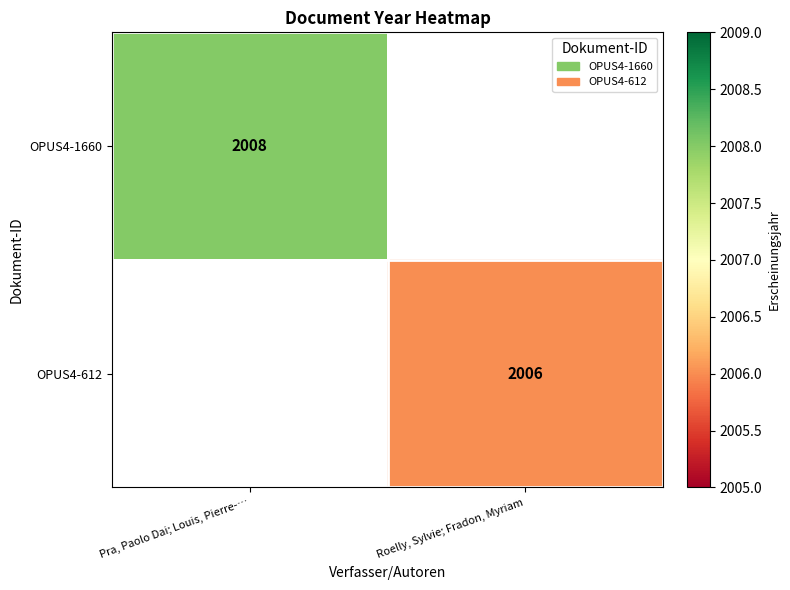

At which category does the chart reach its peak across all series?

Pra, Paolo Dai; Louis, Pierre-…